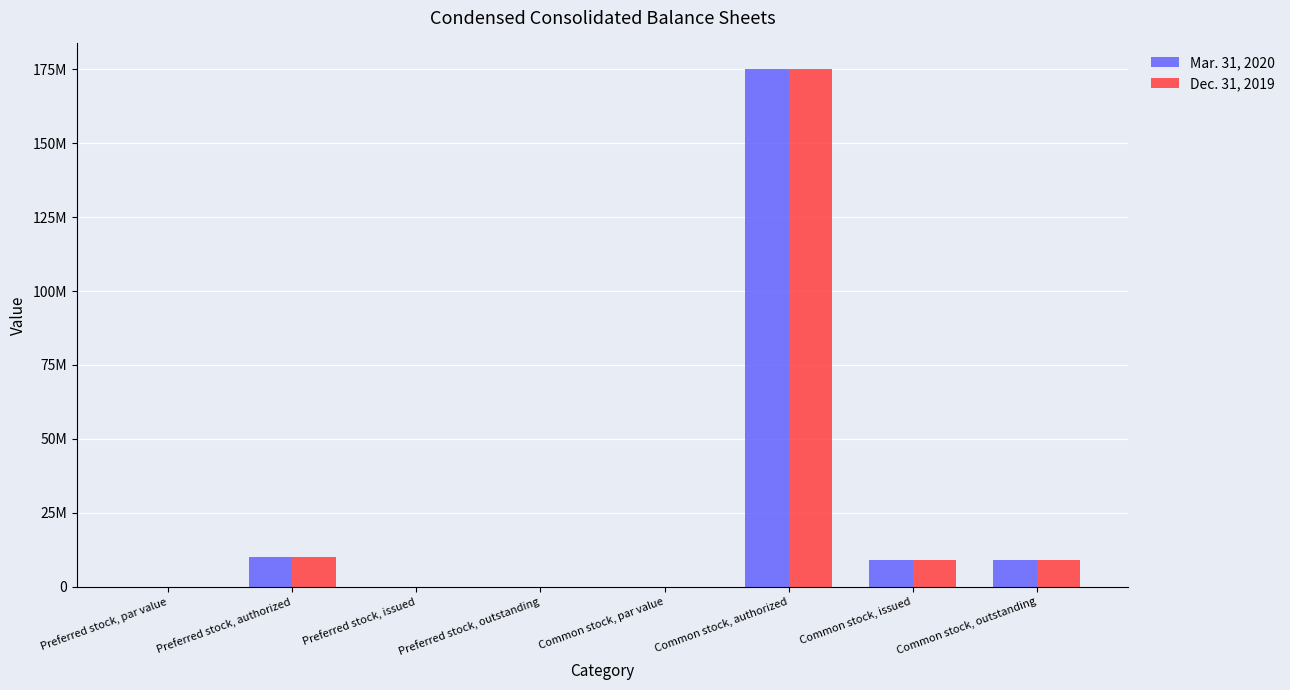

What are all the series names shown in the legend?

Mar. 31, 2020, Dec. 31, 2019